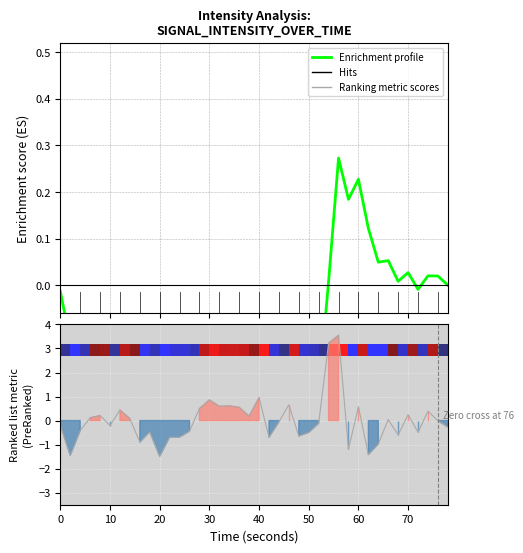

What is the difference between the second highest and minimum values in the Ranking metric scores series?

4.7